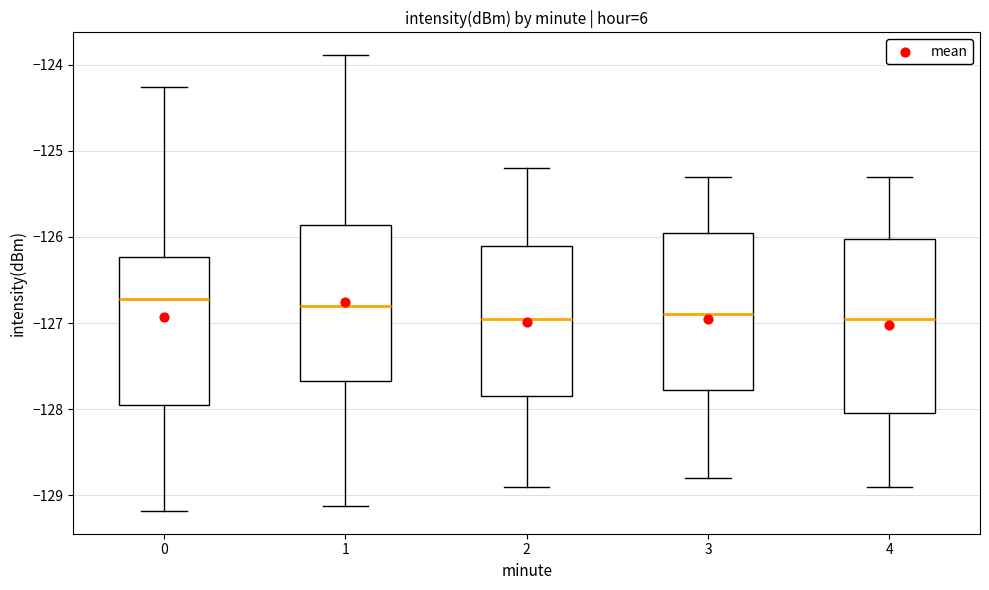

Reading left to right, transcribe this box plot: for each box, give where its median line is, the range the box spans, and where its two whiskers end, as read against the y-axis. The values are not printed on the chart, so give them approximately, as read against the axis.

0: median -126.7, box -128.0 to -126.2, whiskers -129.2 to -124.3
1: median -126.8, box -127.7 to -125.9, whiskers -129.1 to -123.9
2: median -126.9, box -127.8 to -126.1, whiskers -128.9 to -125.2
3: median -126.9, box -127.8 to -125.9, whiskers -128.8 to -125.3
4: median -126.9, box -128.0 to -126.0, whiskers -128.9 to -125.3